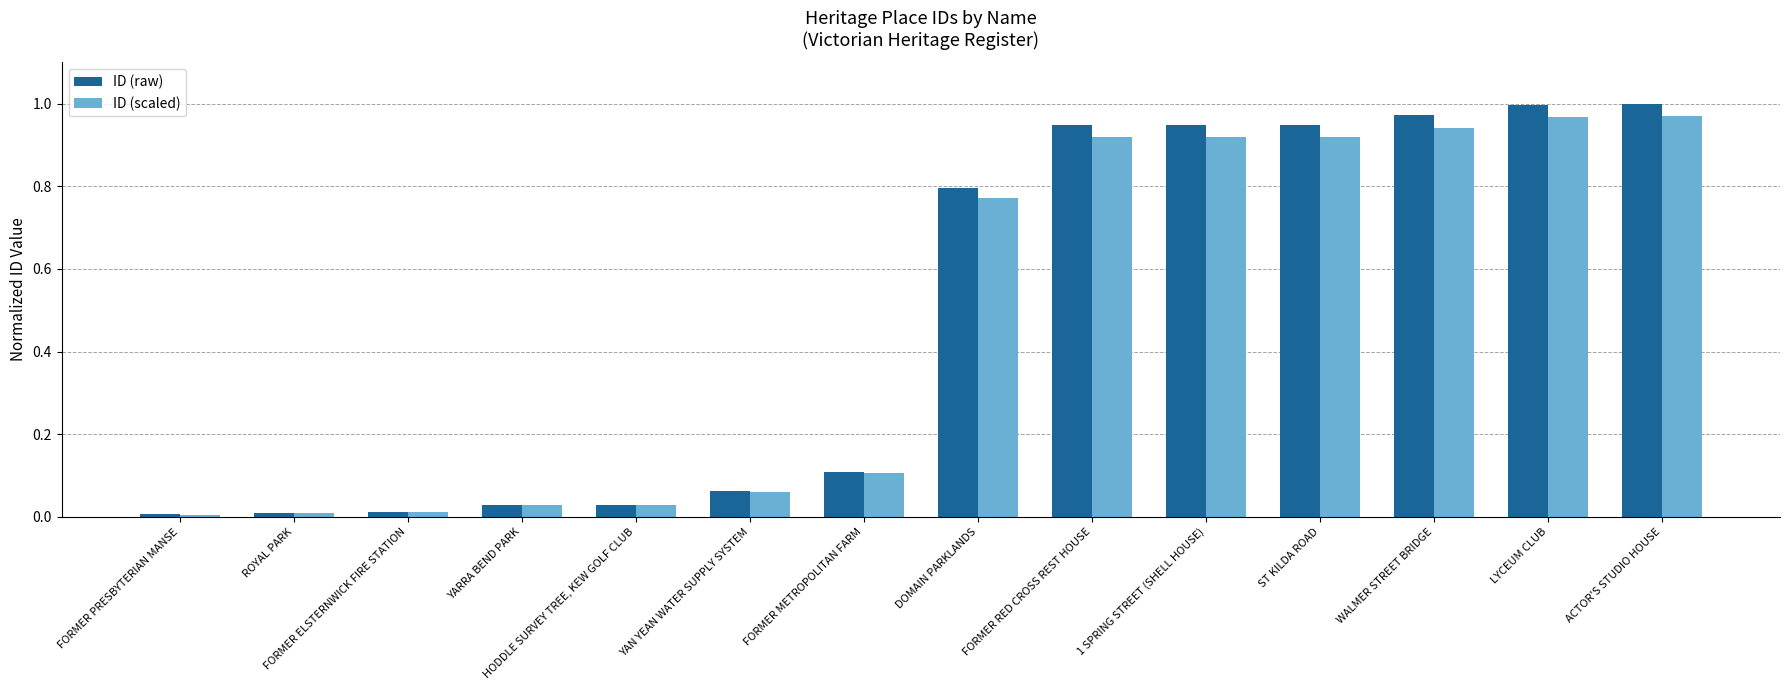

Between ROYAL PARK and YAN YEAN WATER SUPPLY SYSTEM, which series saw the biggest shift?

ID (raw)